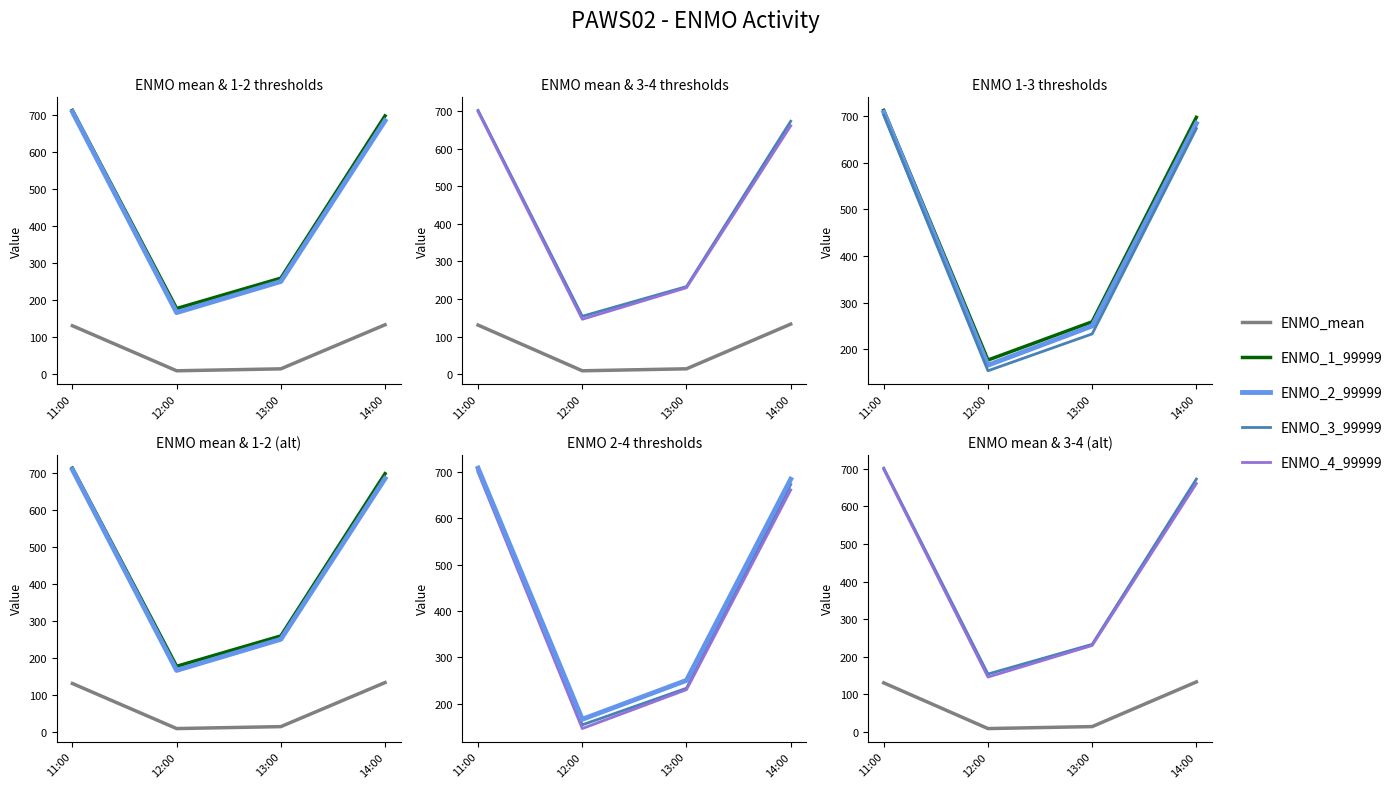

What is the average value of the ENMO_3_99999 series?

440.5